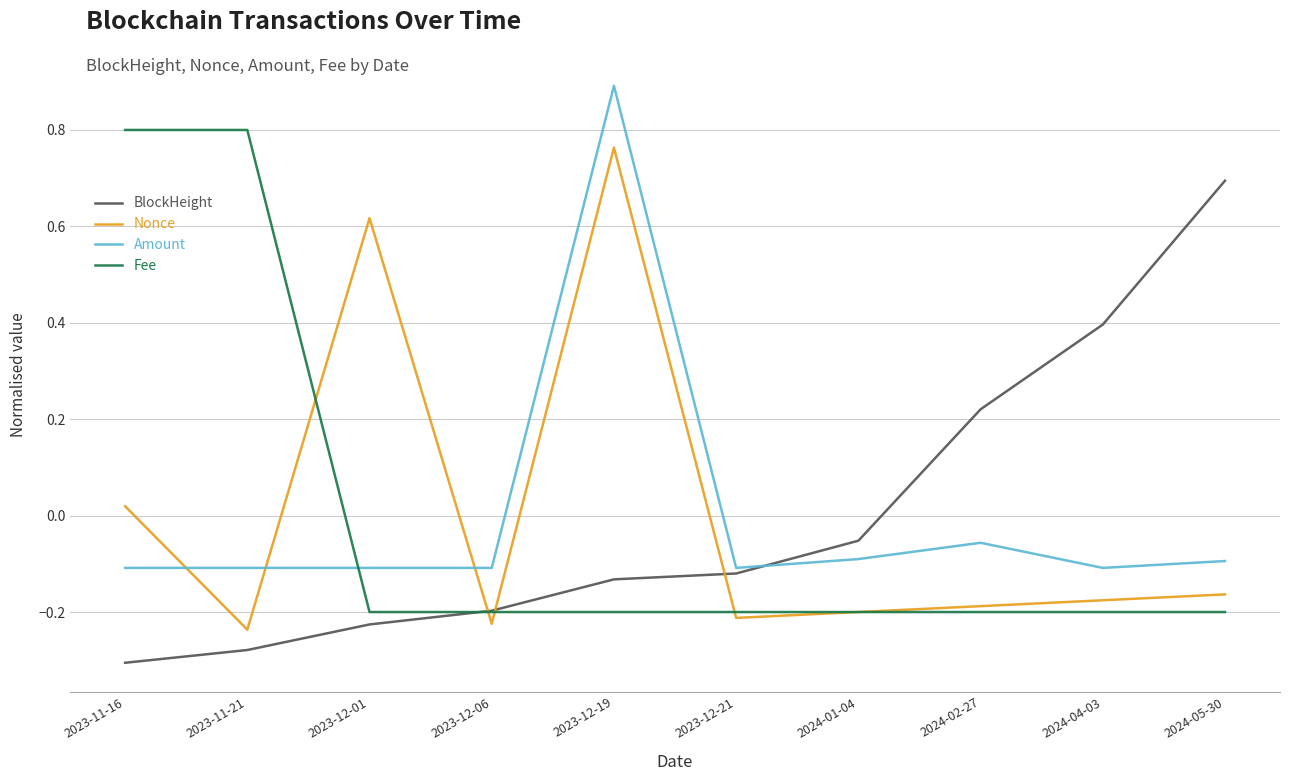

What is the difference between the highest and lowest values at 2023-11-21?

1.1